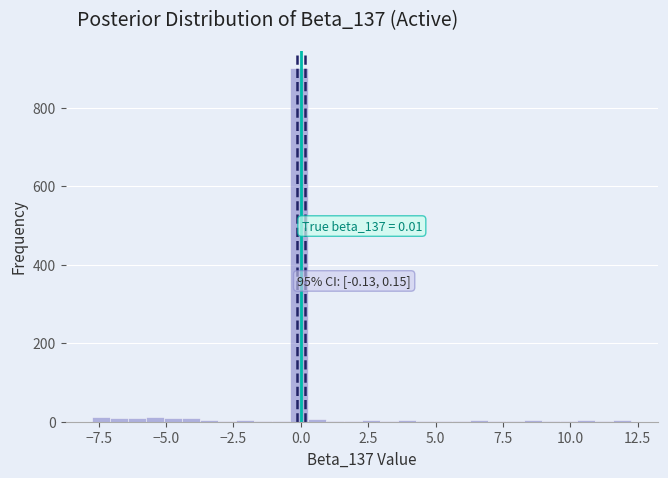

Read against the x-axis, roughly where is the centre of the tallest bar?

0.0